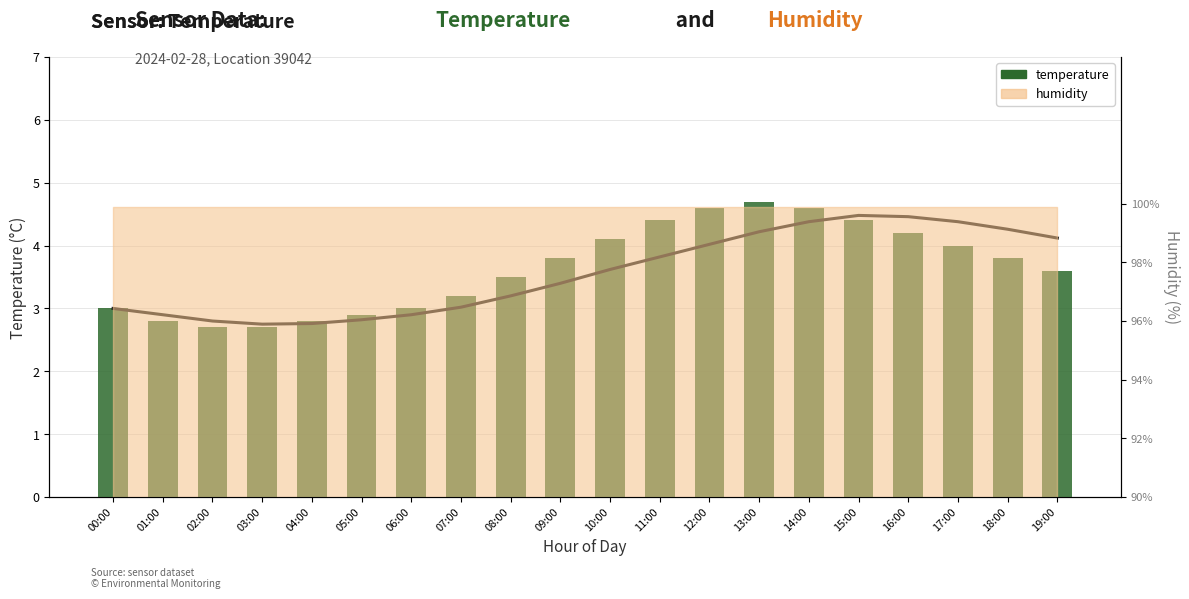

How many values exceed 3?

13